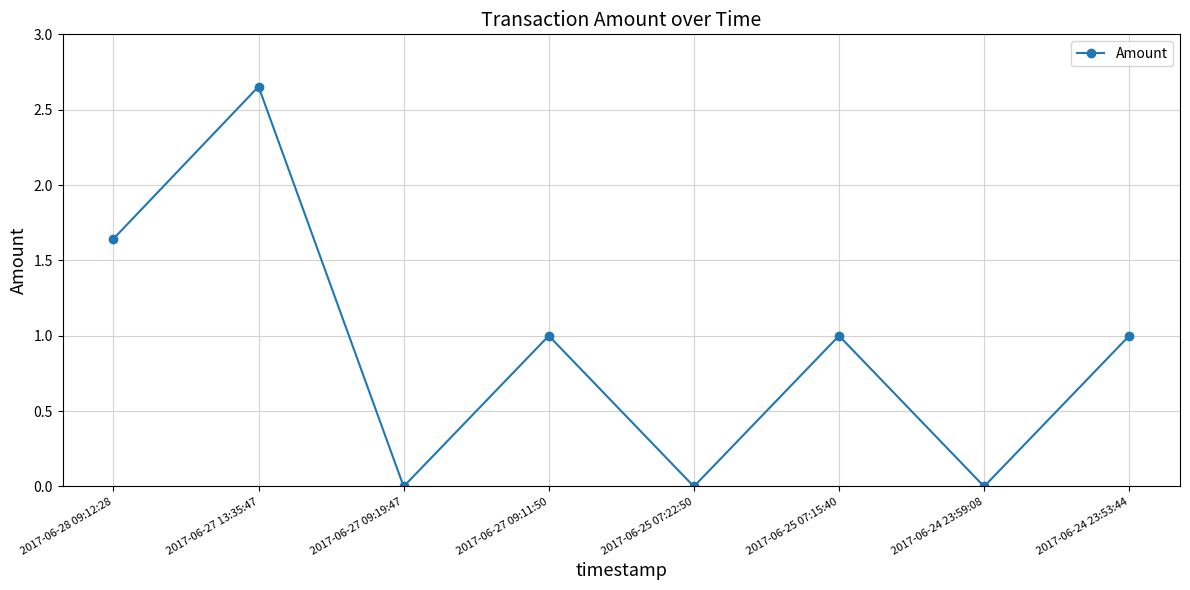

What position from the right is 2017-06-25 07:15:40?

3